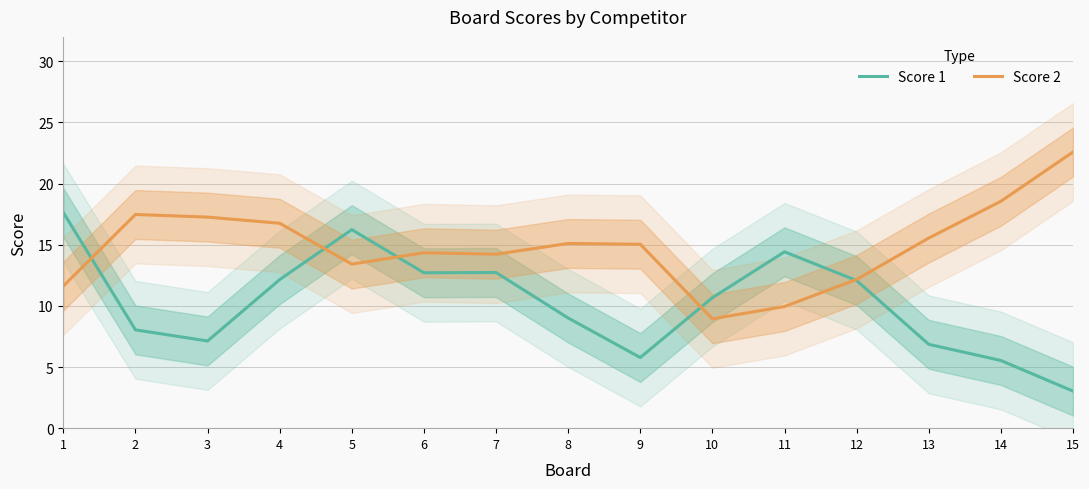

Is it true that Score 1 equals 12.7 at 7?

True